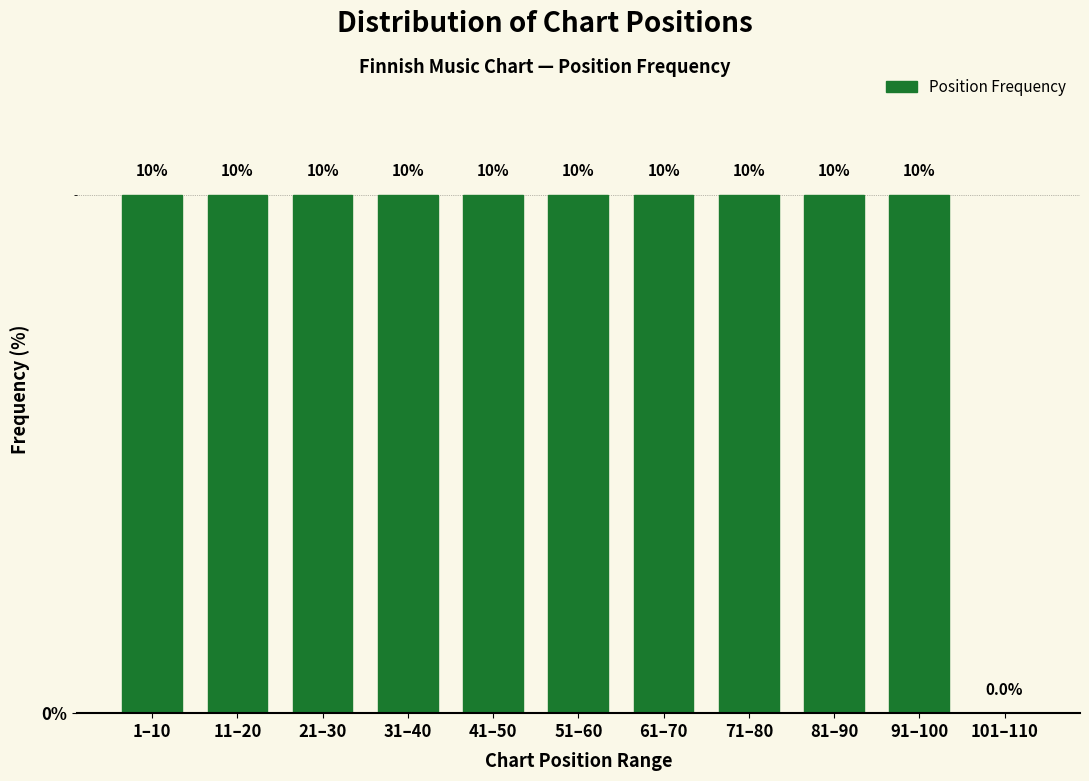

Reading left to right, extract all data points from this chart.

1–10=10	11–20=10	21–30=10	31–40=10	41–50=10	51–60=10	61–70=10	71–80=10	81–90=10	91–100=10	101–110=0